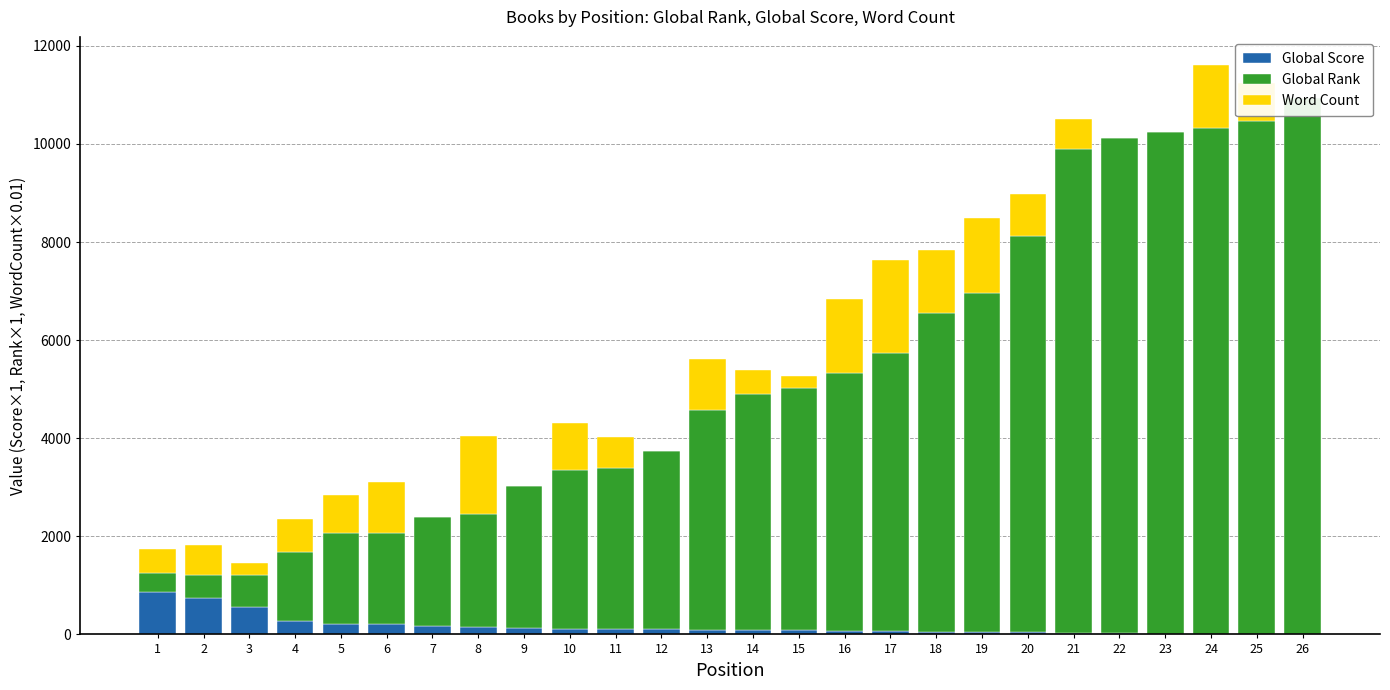

What is the maximum value shown in the chart?

10942.0